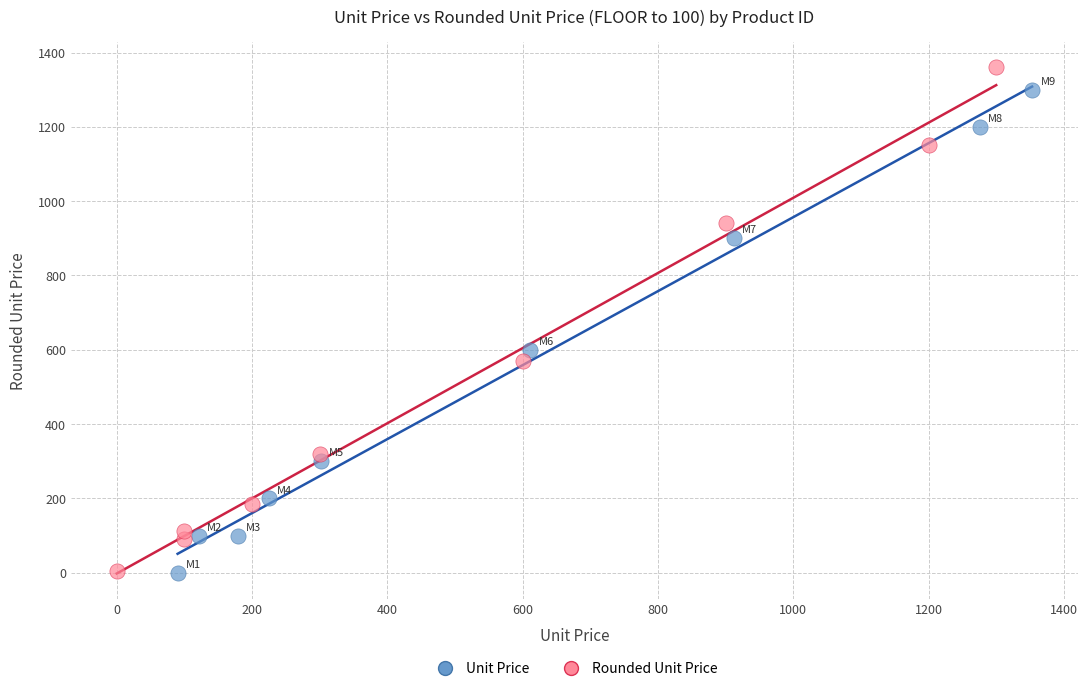

Which series has the largest Y range (max minus min)?

Rounded Unit Price